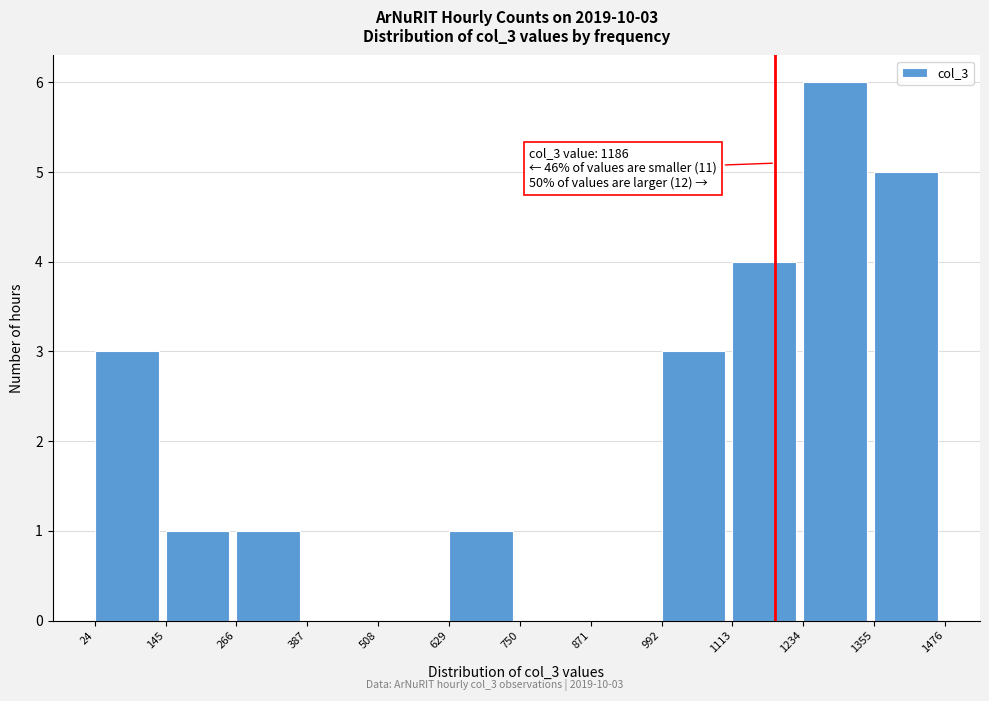

Which range on the x-axis has the tallest bar?

1234 to 1355